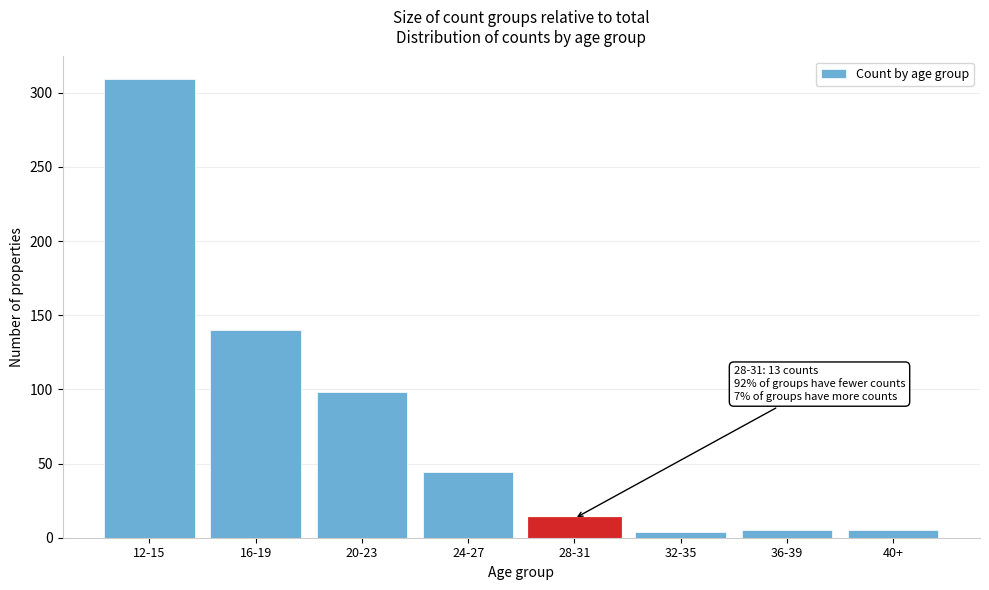

What is the average value?

77